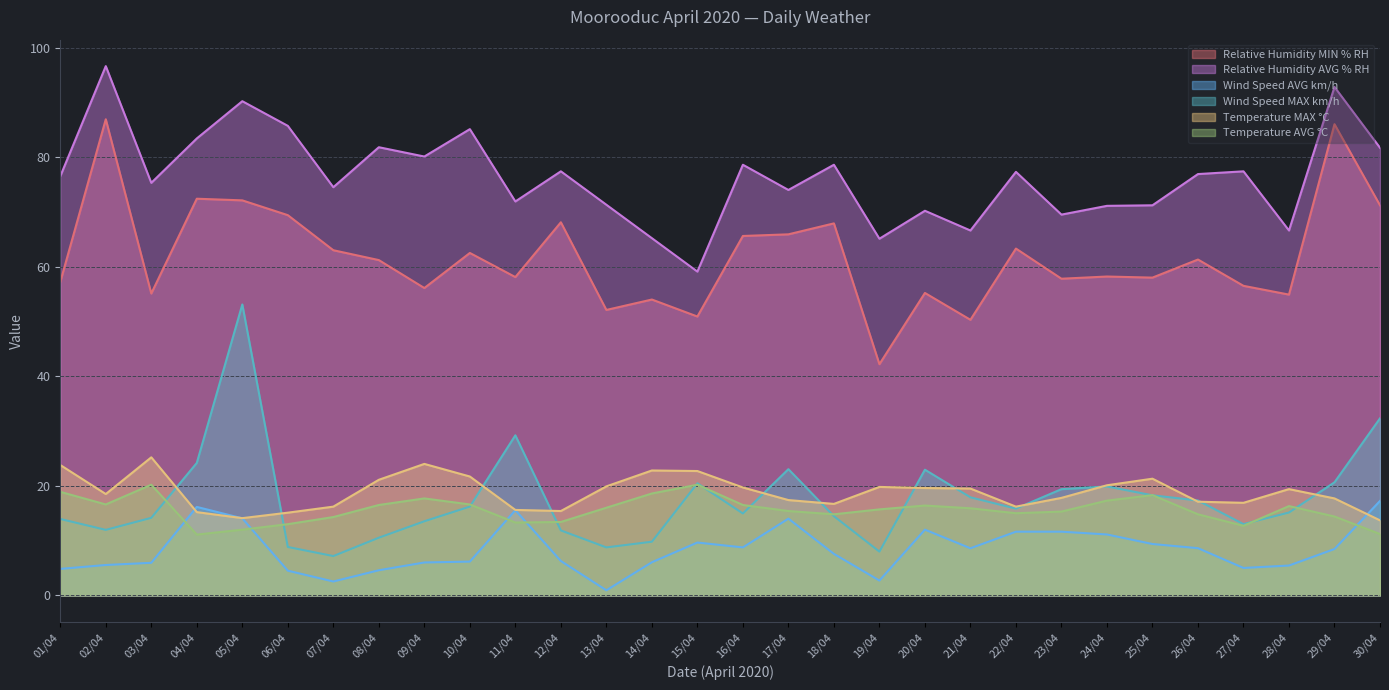

Is the value of Relative Humidity MIN % RH at 11/04 greater than the value of Relative Humidity AVG % RH at 24/04?

No